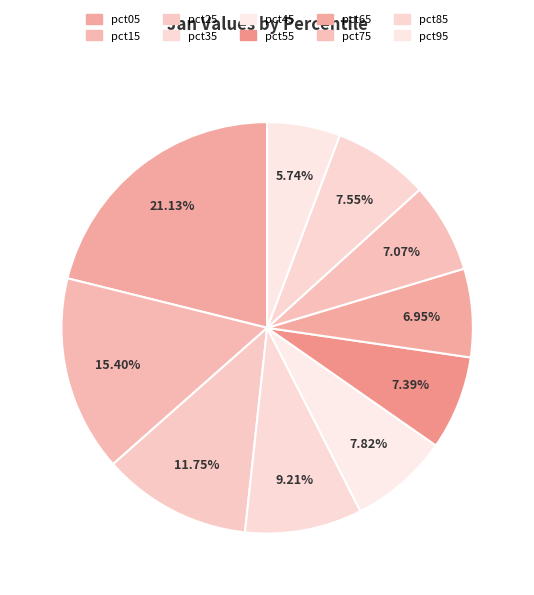

Which category has the smallest portion of the pie?

pct95